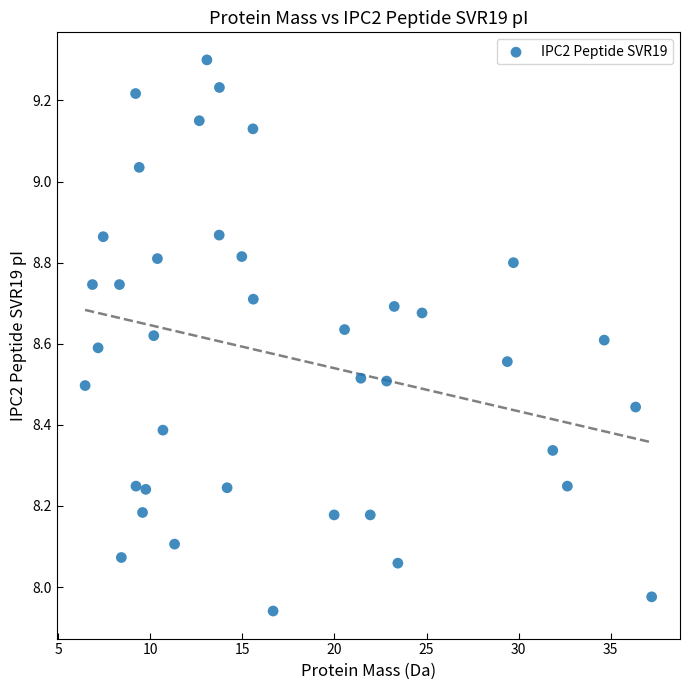

What is the range of X values (max minus min)?

30.8